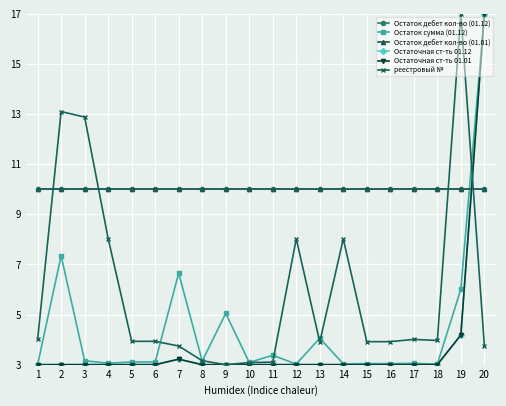

Reading left to right, transcribe all the data shown in this chart.

Остаток дебет кол-во (01.12): 10.0	10.0	10.0	10.0	10.0	10.0	10.0	10.0	10.0	10.0	10.0	10.0	10.0	10.0	10.0	10.0	10.0	10.0	10.0	10.0
Остаток сумма (01.12): 3.0	7.3	3.2	3.1	3.1	3.1	6.7	3.1	5.0	3.1	3.4	3.0	4.1	3.0	3.0	3.0	3.1	3.0	6.0	17.0
Остаток дебет кол-во (01.01): 10.0	10.0	10.0	10.0	10.0	10.0	10.0	10.0	10.0	10.0	10.0	10.0	10.0	10.0	10.0	10.0	10.0	10.0	10.0	10.0
Остаточная ст-ть 01.12: 3.0	3.0	3.0	3.0	3.0	3.0	3.2	3.0	3.0	3.0	3.0	3.0	3.0	3.0	3.0	3.0	3.0	3.0	4.2	17.0
Остаточная ст-ть 01.01: 3.0	3.0	3.0	3.0	3.0	3.0	3.2	3.0	3.0	3.0	3.0	3.0	3.0	3.0	3.0	3.0	3.0	3.0	4.2	17.0
реестровый №: 4.0	13.1	12.9	8.0	3.9	3.9	3.7	3.2	3.0	3.1	3.1	8.0	3.9	8.0	3.9	3.9	4.0	4.0	17.0	3.8